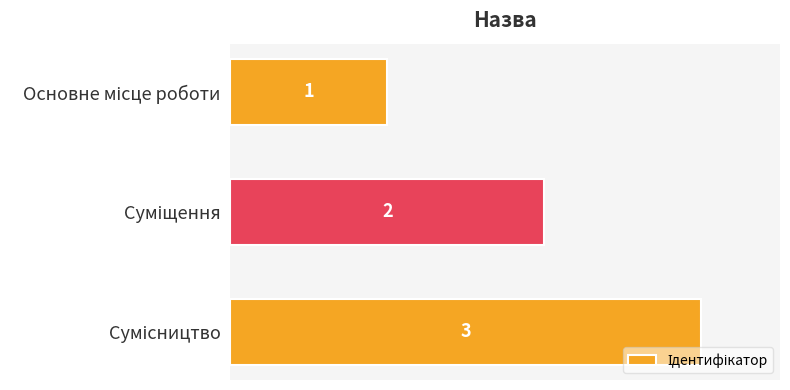

What is the value of the 2nd bar from the top?

2